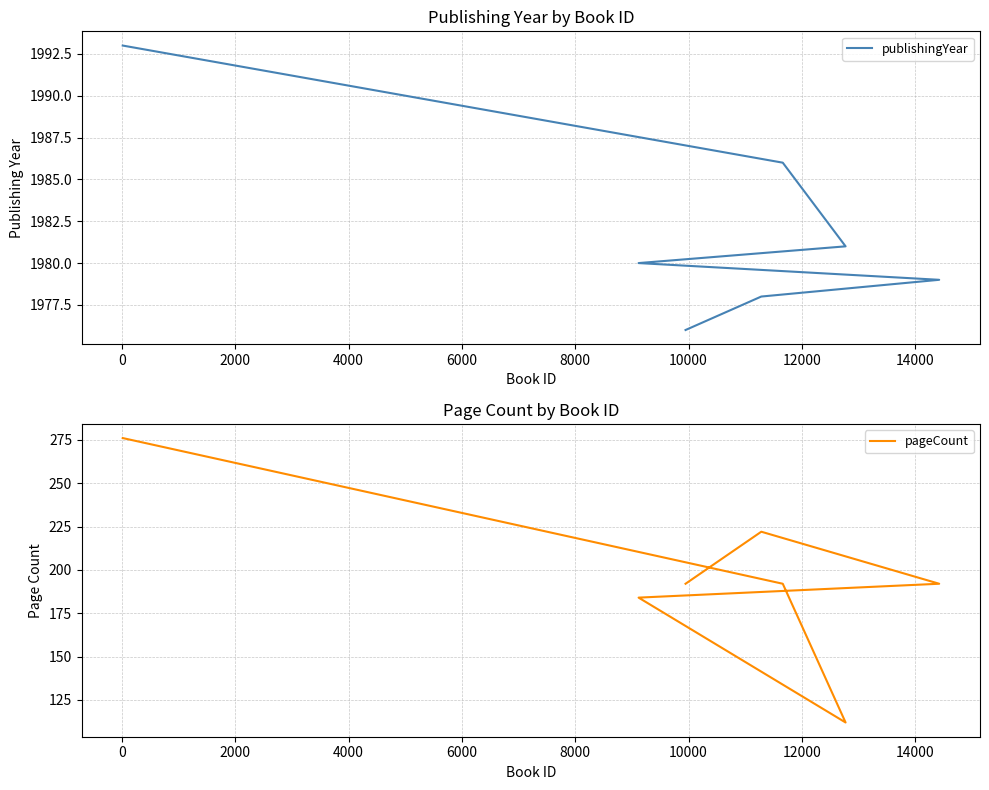

In pageCount, how many points are higher than both neighbors (excluding endpoints)?

1